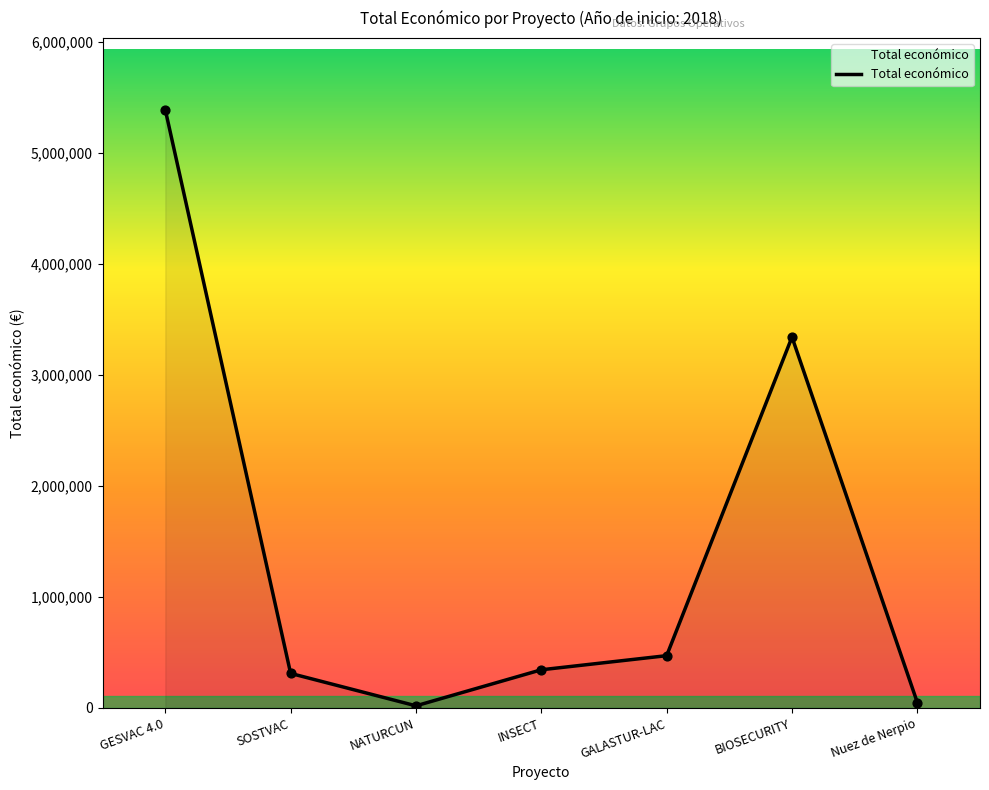

Which has a higher value, NATURCUN or INSECT?

INSECT